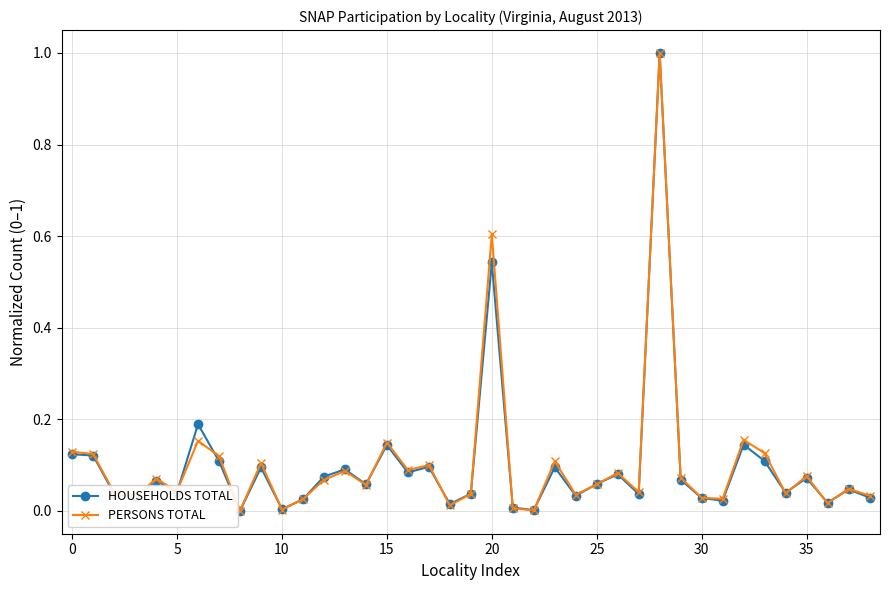

What is the difference between the maximum and minimum values in the HOUSEHOLDS TOTAL series?

1.0